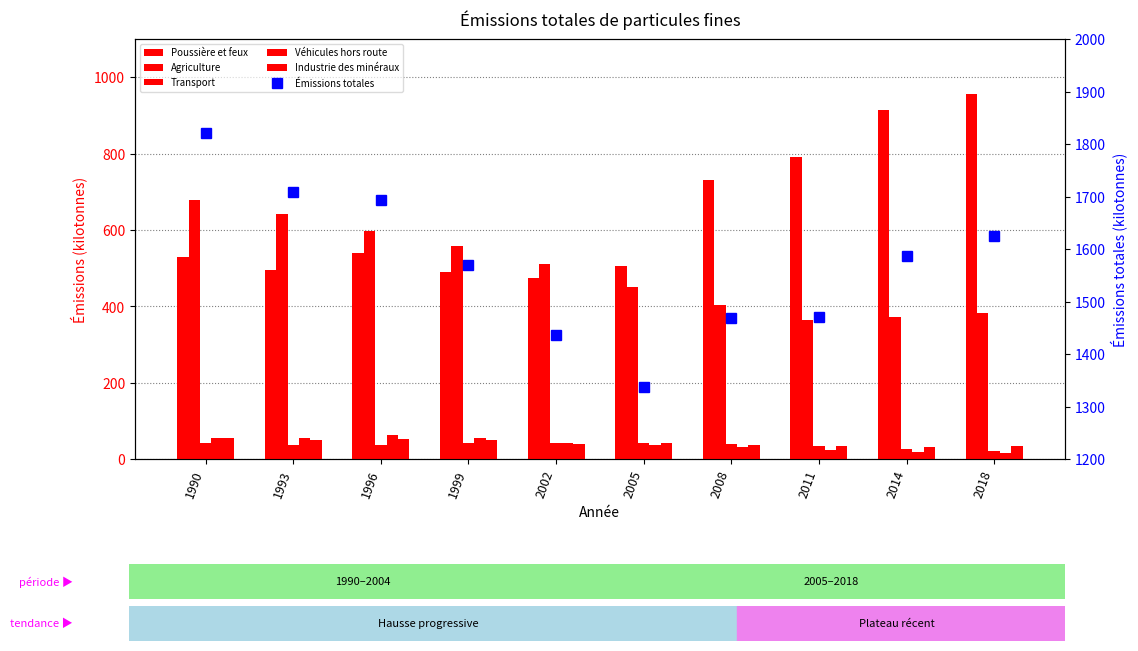

What is the value of the Transport bar at the 3rd from the left?

37.4